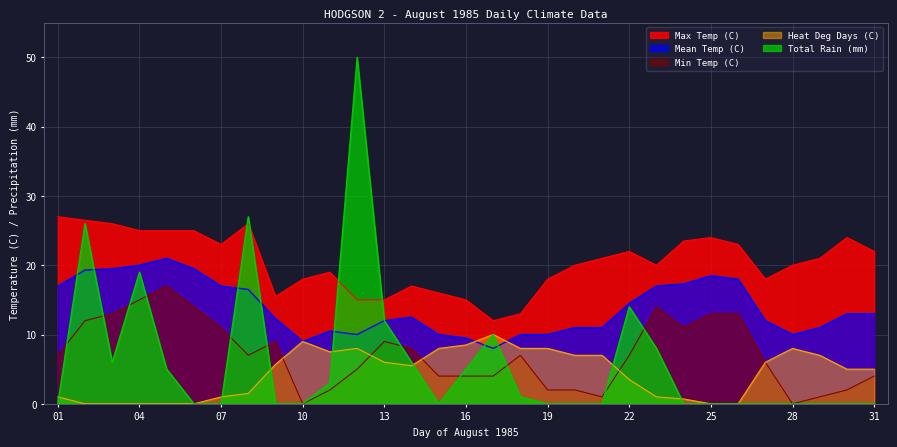

Reading left to right, extract all data points from this chart.

Max Temp (C): 01=27.0	02=26.5	03=26.0	04=25.0	05=25.0	06=25.0	07=23.0	08=26.0	09=15.5	10=18.0	11=19.0	12=15.0	13=15.0	14=17.0	15=16.0	16=15.0	17=12.0	18=13.0	19=18.0	20=20.0	21=21.0	22=22.0	23=20.0	24=23.5	25=24.0	26=23.0	27=18.0	28=20.0	29=21.0	30=24.0	31=22.0
Mean Temp (C): 01=17.0	02=19.3	03=19.5	04=20.0	05=21.0	06=19.5	07=17.0	08=16.5	09=12.3	10=9.0	11=10.5	12=10.0	13=12.0	14=12.5	15=10.0	16=9.5	17=8.0	18=10.0	19=10.0	20=11.0	21=11.0	22=14.5	23=17.0	24=17.3	25=18.5	26=18.0	27=12.0	28=10.0	29=11.0	30=13.0	31=13.0
Min Temp (C): 01=7.0	02=12.0	03=13.0	04=15.0	05=17.0	06=14.0	07=11.0	08=7.0	09=9.0	10=0.0	11=2.0	12=5.0	13=9.0	14=8.0	15=4.0	16=4.0	17=4.0	18=7.0	19=2.0	20=2.0	21=1.0	22=7.0	23=14.0	24=11.0	25=13.0	26=13.0	27=6.0	28=0.0	29=1.0	30=2.0	31=4.0
Total Rain (mm): 01=0.0	02=26.0	03=6.0	04=19.0	05=5.0	06=0.0	07=0.0	08=27.0	09=0.0	10=0.0	11=3.0	12=50.0	13=12.0	14=6.0	15=0.0	16=5.0	17=10.0	18=1.0	19=0.0	20=0.0	21=0.0	22=14.0	23=8.0	24=0.0	25=0.0	26=0.0	27=0.0	28=0.0	29=0.0	30=0.0	31=0.0
Heat Deg Days (C): 01=1.0	02=0.0	03=0.0	04=0.0	05=0.0	06=0.0	07=1.0	08=1.5	09=5.7	10=9.0	11=7.5	12=8.0	13=6.0	14=5.5	15=8.0	16=8.5	17=10.0	18=8.0	19=8.0	20=7.0	21=7.0	22=3.5	23=1.0	24=0.7	25=0.0	26=0.0	27=6.0	28=8.0	29=7.0	30=5.0	31=5.0